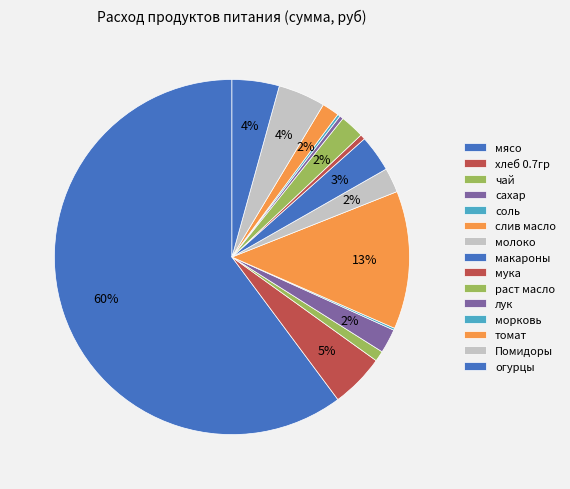

The хлеб 0.7гр slice represents 5% of the pie. True or false?

True